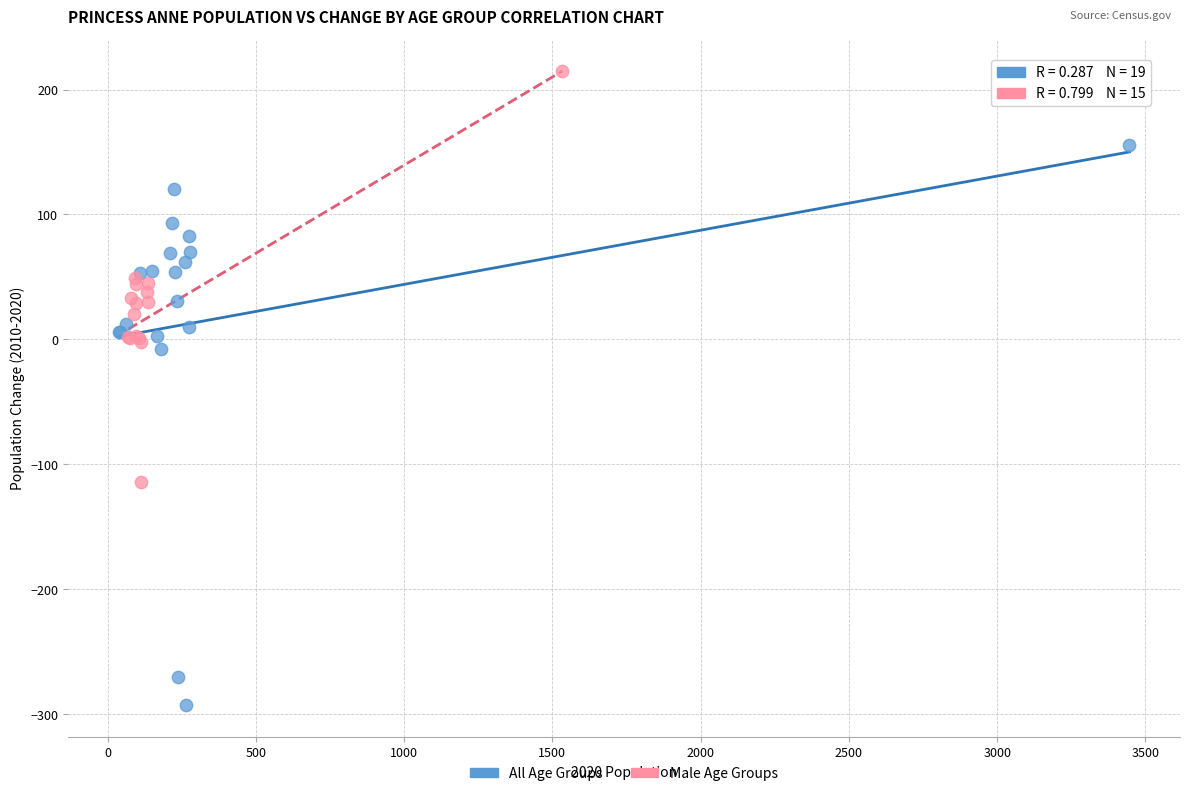

Which series has the widest spread of Y values?

All Age Groups